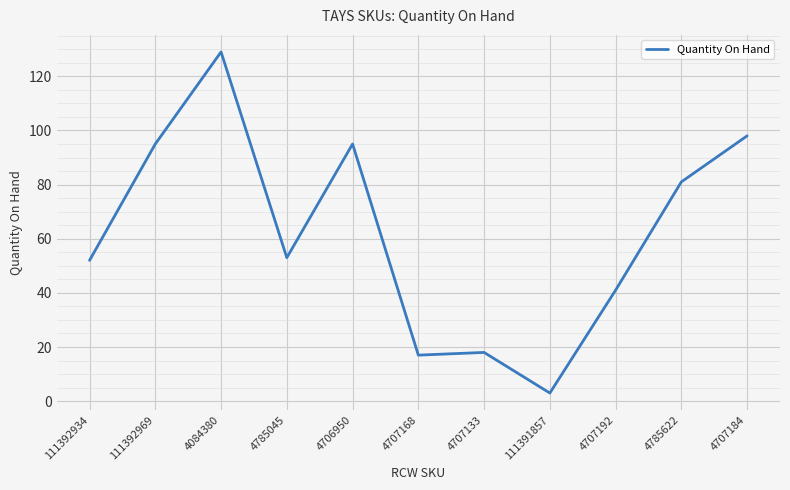

Which has a higher value, 111391857 or 4707184?

4707184